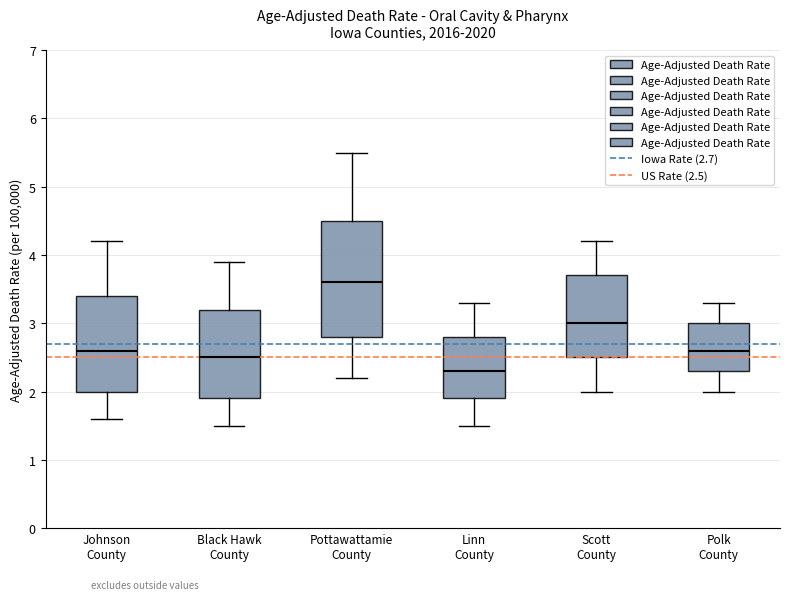

Reading left to right, read every box against the y-axis: the position of its median line, the range the box covers, and the ends of its whiskers. The values are not printed on the chart, so give them approximately, as read against the axis.

Johnson County: median 2.6, box 2.0 to 3.4, whiskers 1.6 to 4.2
Black Hawk County: median 2.5, box 1.9 to 3.2, whiskers 1.5 to 3.9
Pottawattamie County: median 3.6, box 2.8 to 4.5, whiskers 2.2 to 5.5
Linn County: median 2.3, box 1.9 to 2.8, whiskers 1.5 to 3.3
Scott County: median 3.0, box 2.5 to 3.7, whiskers 2.0 to 4.2
Polk County: median 2.6, box 2.3 to 3.0, whiskers 2.0 to 3.3